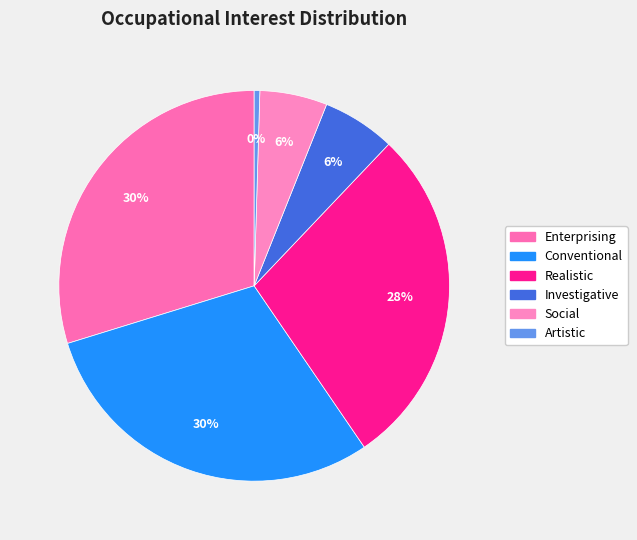

Is it true that Artistic is 1% of the pie?

False